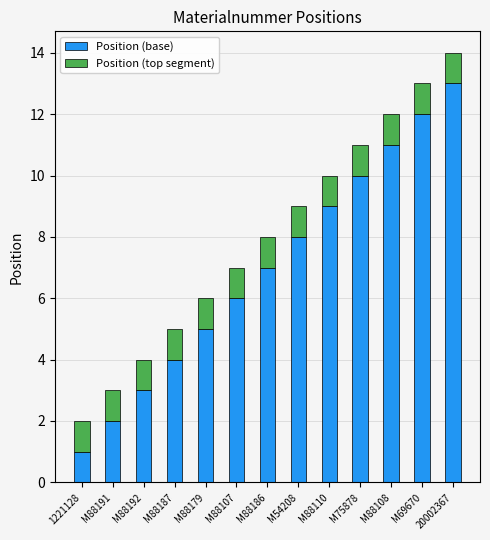

At which category is the sum across all series the highest?

20002367